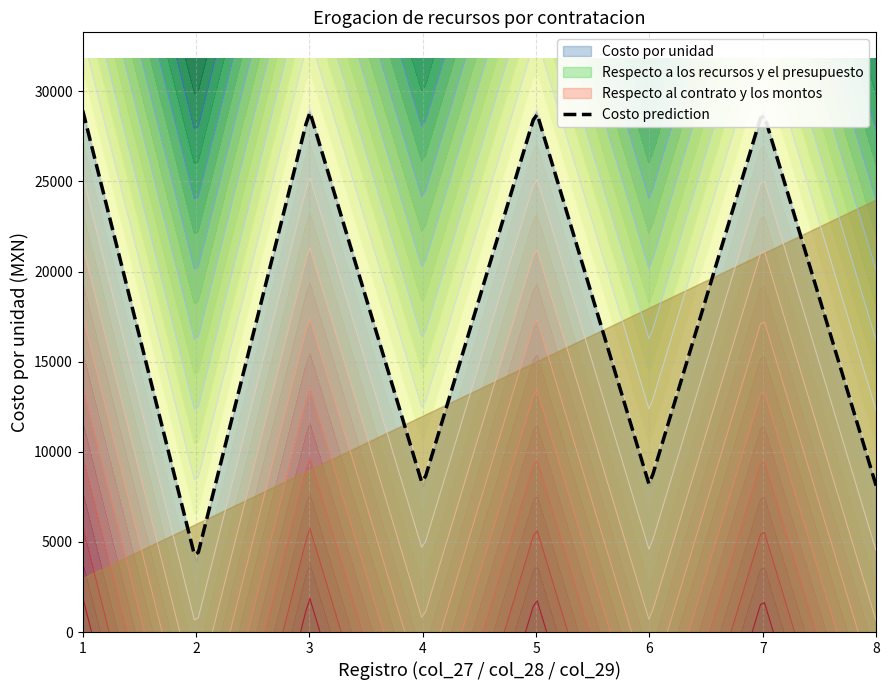

What is the minimum value for Costo prediction?

4296.2